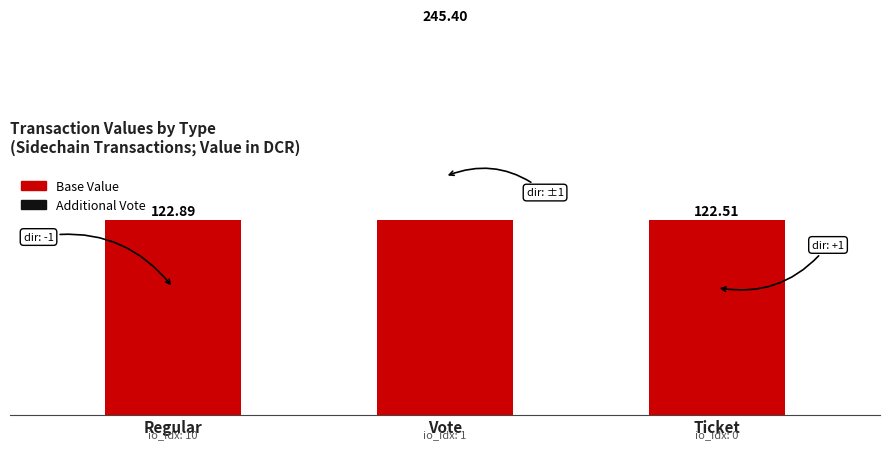

What is the smallest value displayed?

122.5